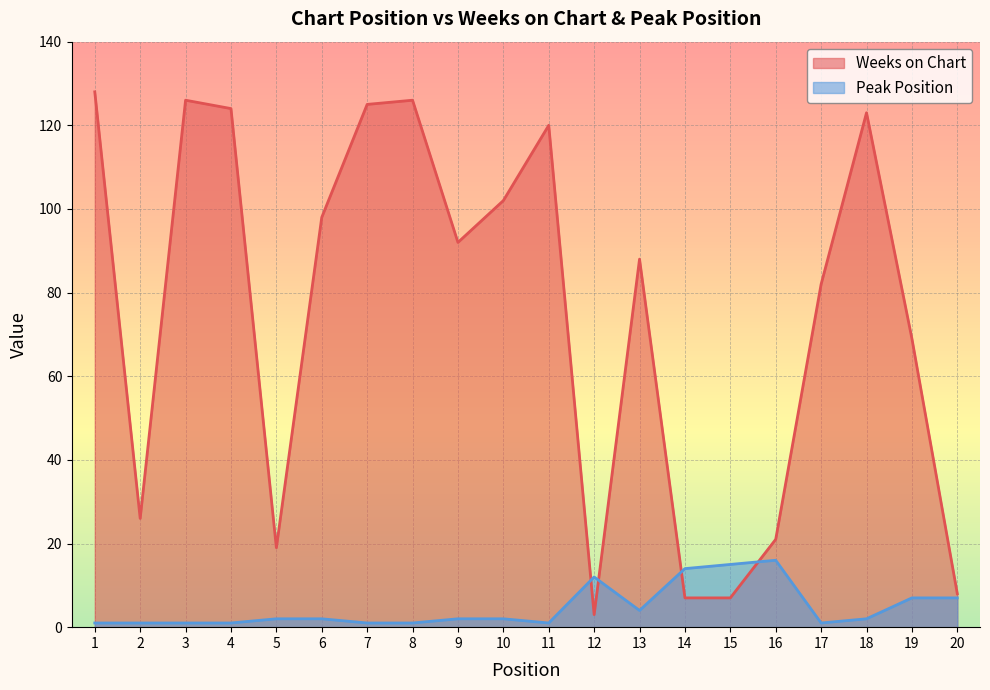

What is the average value of the Weeks on Chart series?

75